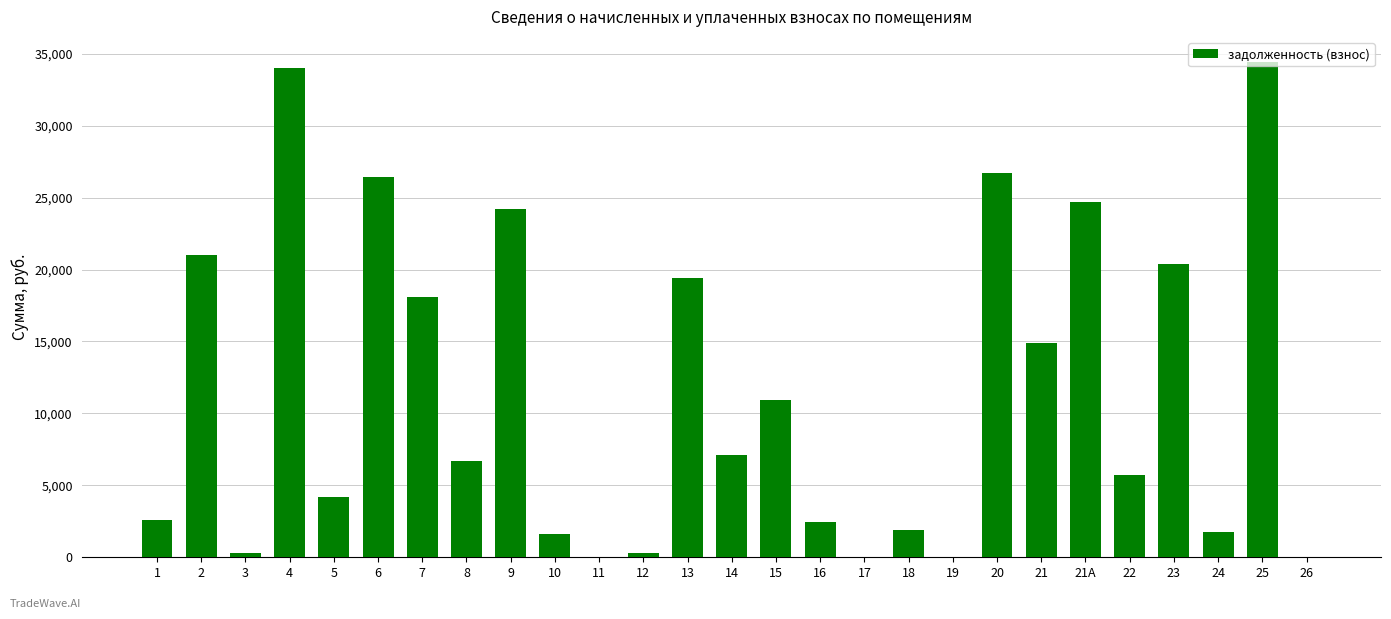

How many data points are above 6704?

14